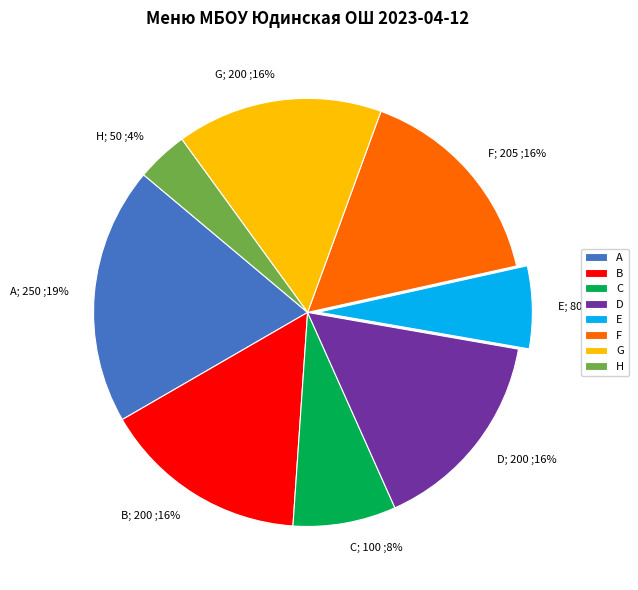

Is there any slice that represents more than half of the pie?

No